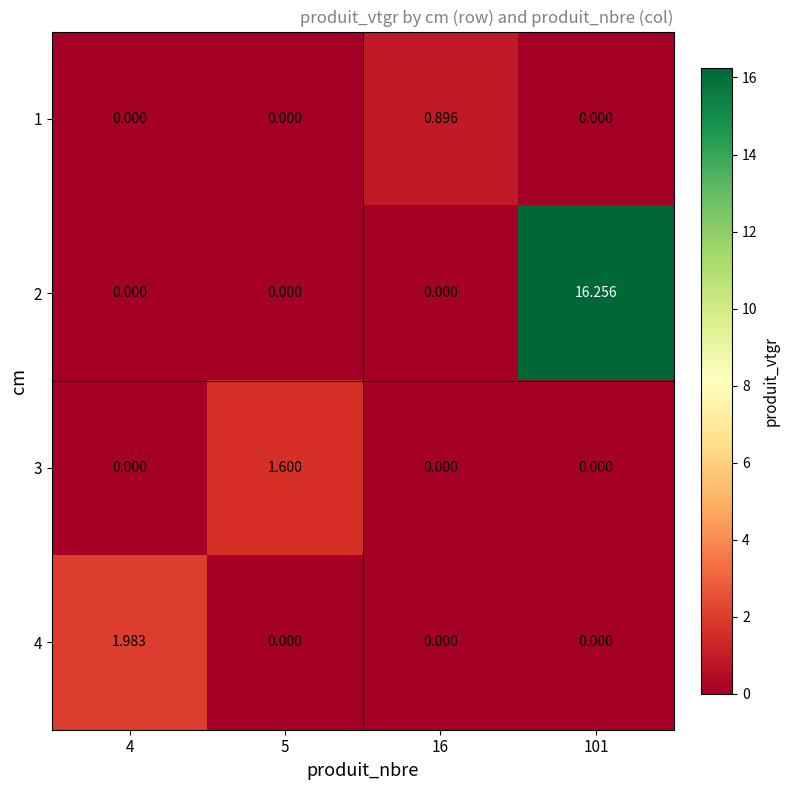

Reading left to right, list all the values displayed in this chart.

1: 4=0.0	5=0.0	16=0.9	101=0.0
2: 4=0.0	5=0.0	16=0.0	101=16.3
3: 4=0.0	5=1.6	16=0.0	101=0.0
4: 4=2.0	5=0.0	16=0.0	101=0.0